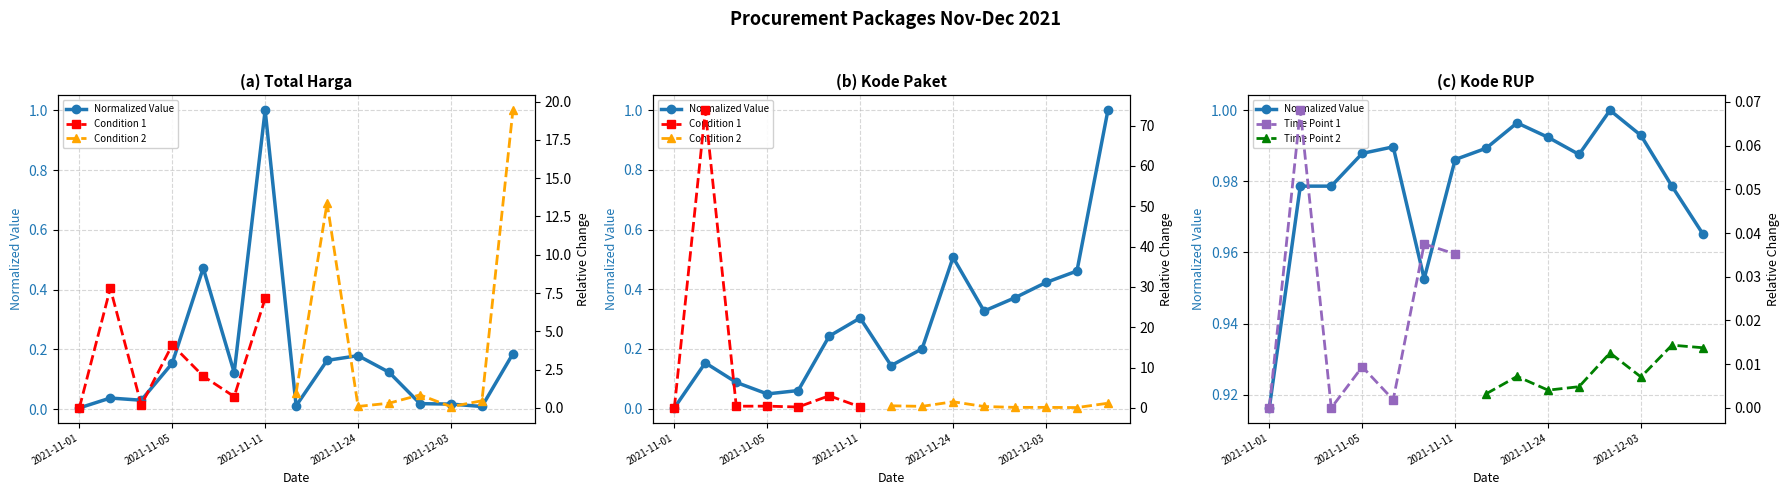

How many lines are shown in the chart?

5